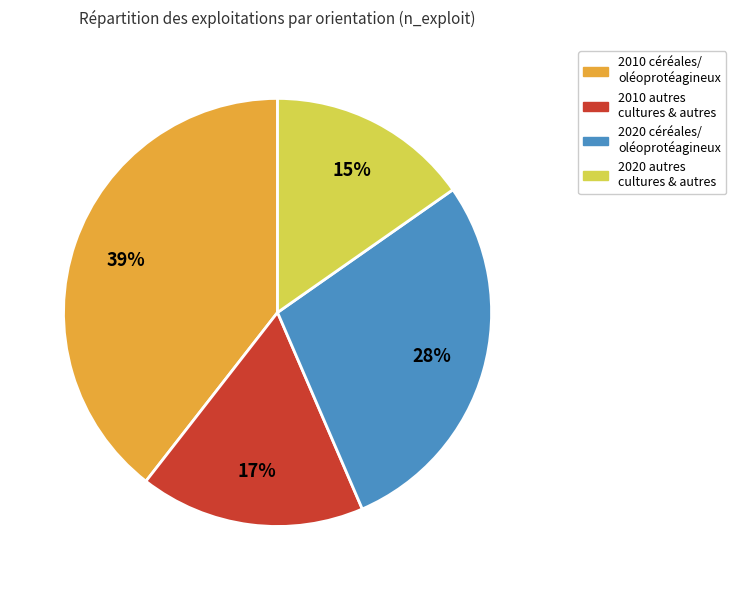

To the nearest percent, what is the average slice percentage?

25%